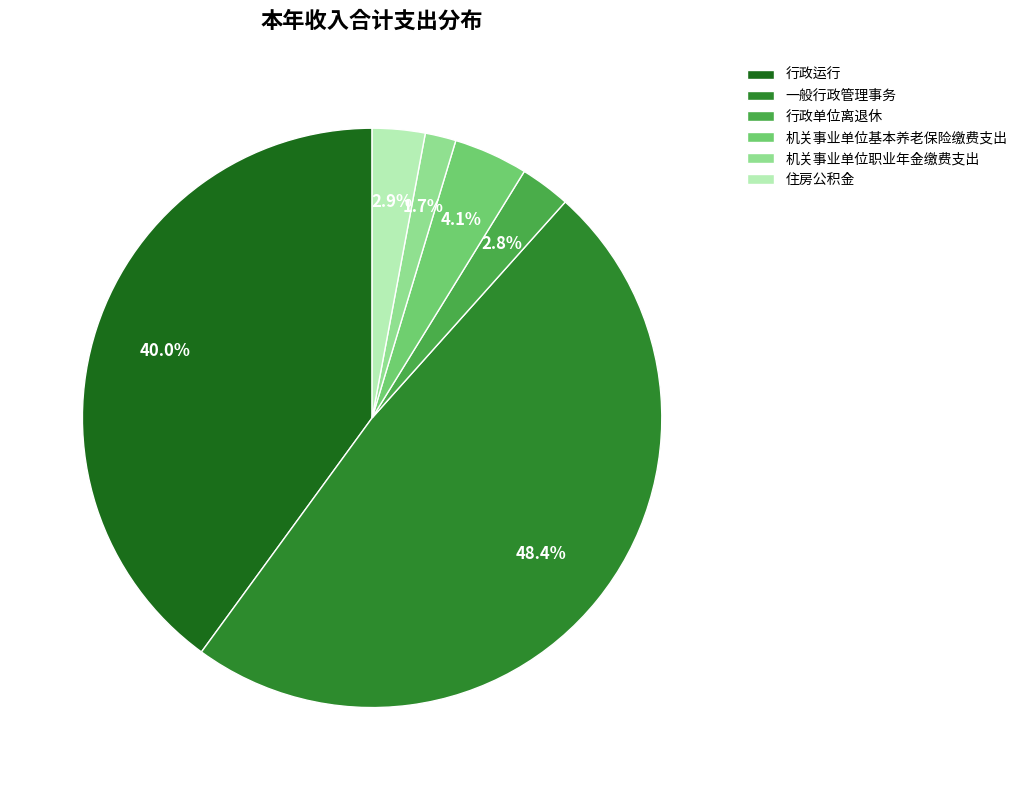

Is it true that 住房公积金 is 9% of the pie?

False